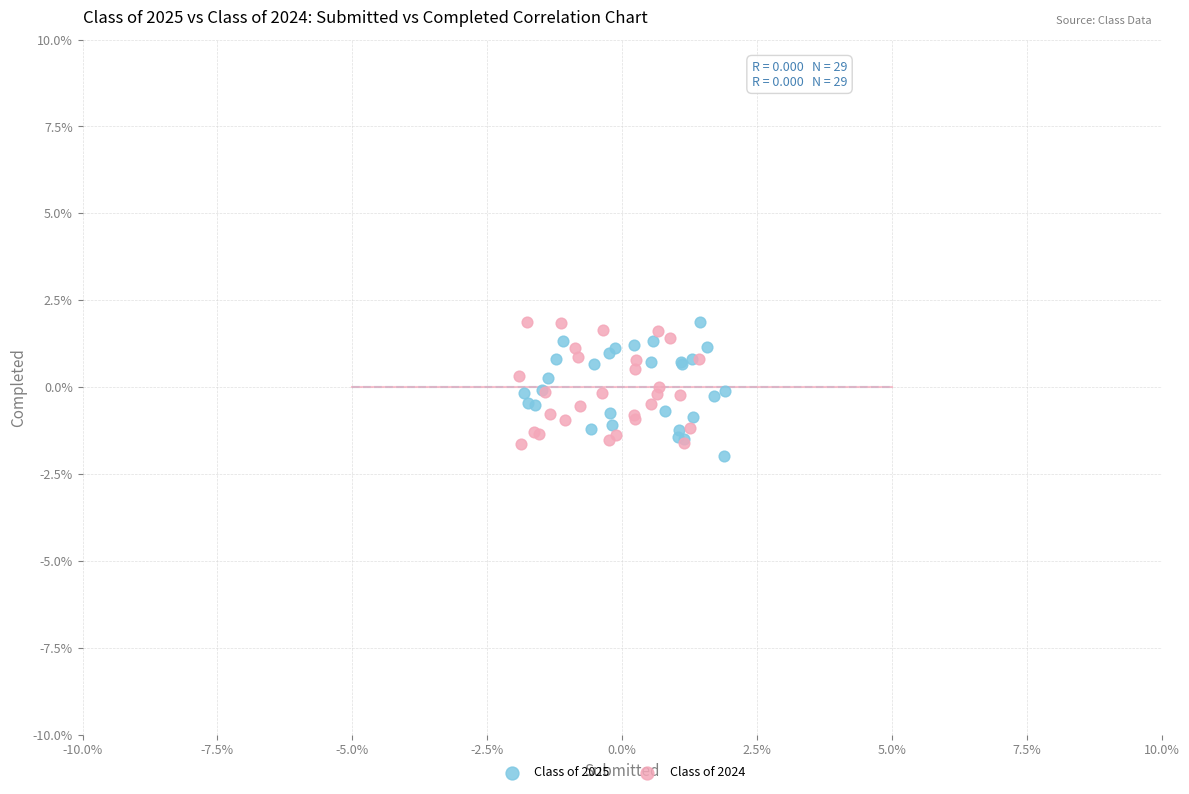

What are all the series names shown in the legend?

Class of 2025, Class of 2024